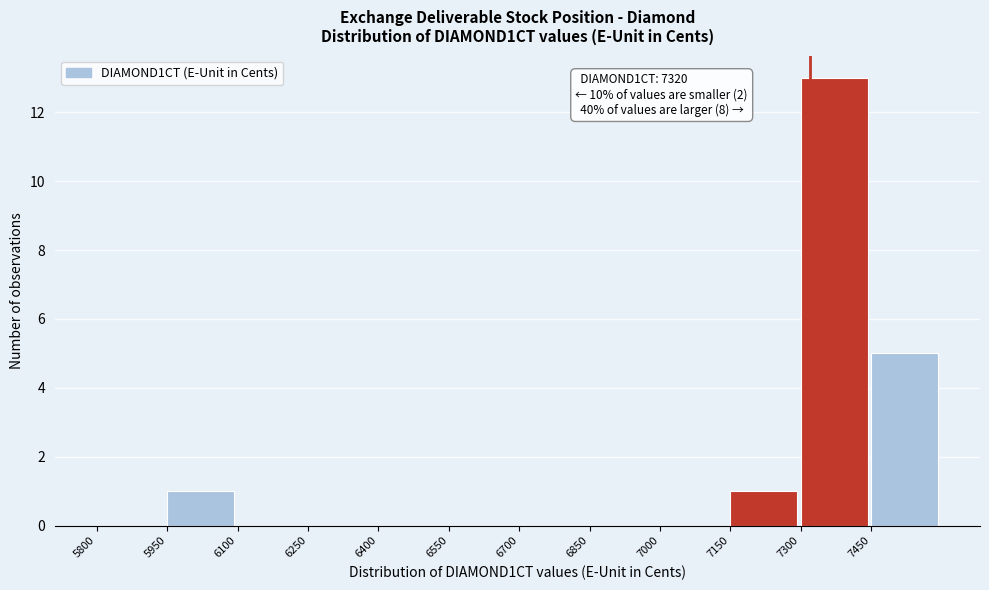

Over which range of the x-axis is the bar tallest?

7300 to 7450